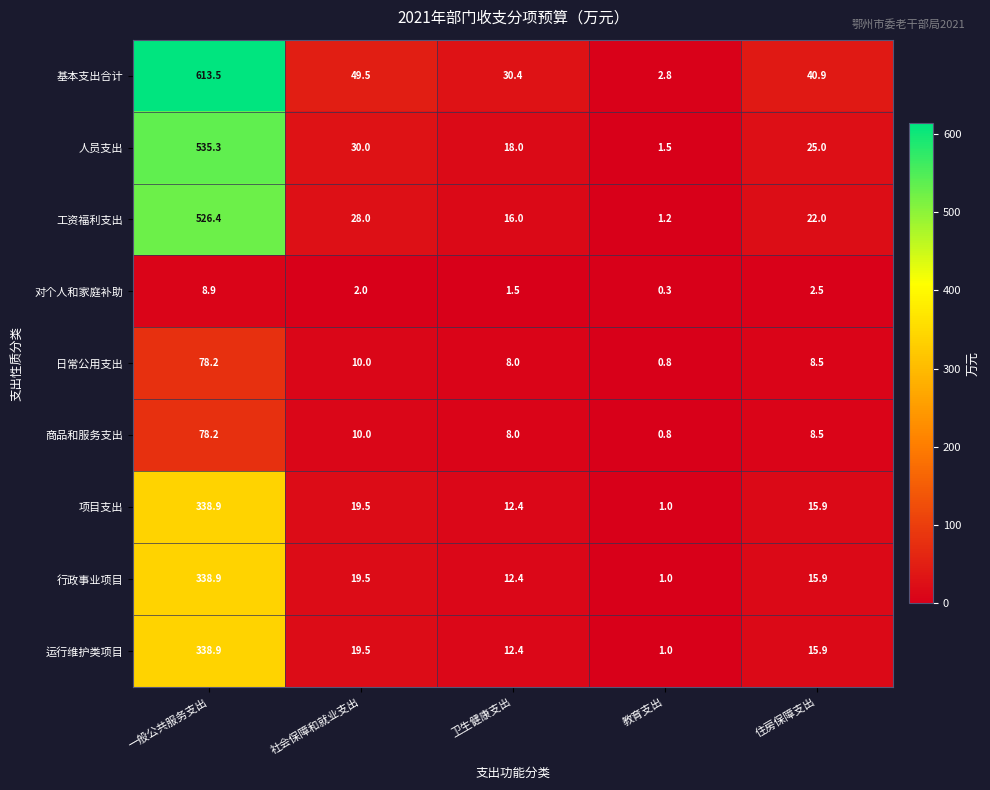

Where does the 行政事业项目 series first go above 15?

一般公共服务支出